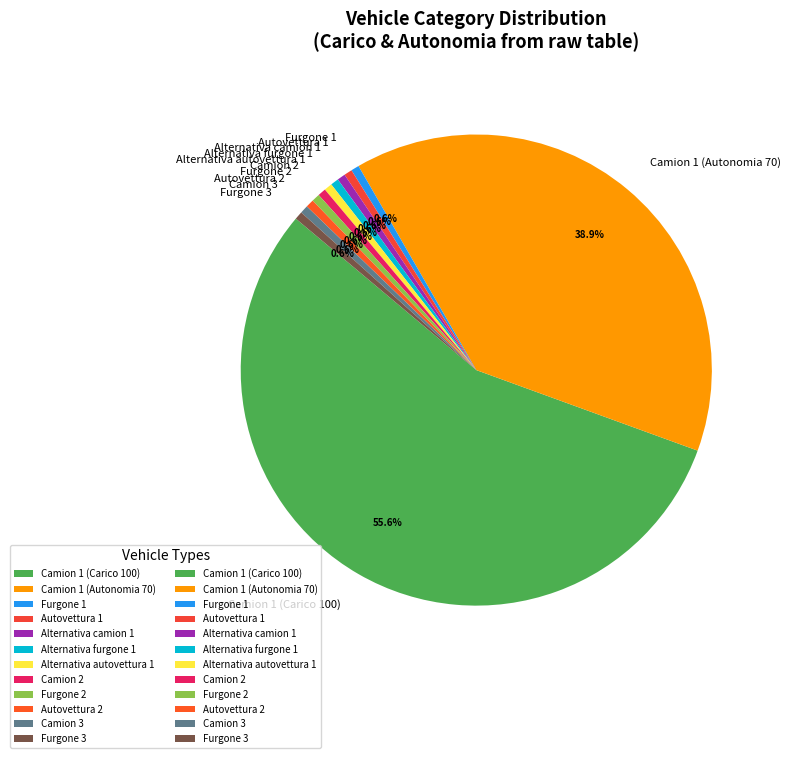

Combined, do Autovettura 1 and Alternativa furgone 1 account for over 50%?

No